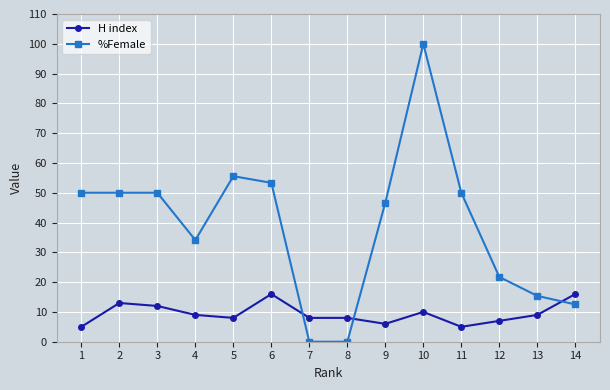

What is the average value of the %Female series?

38.5